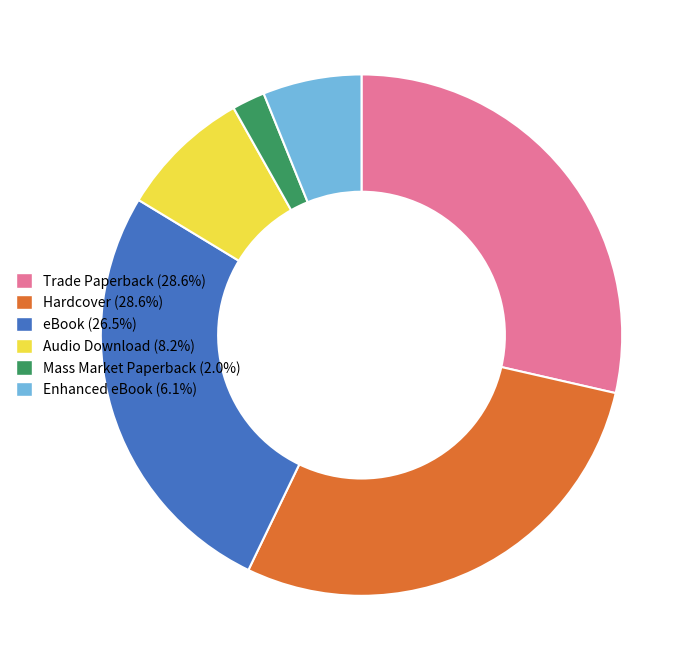

Do Hardcover (28.6%) and Trade Paperback (28.6%) together represent more than half of the pie?

Yes